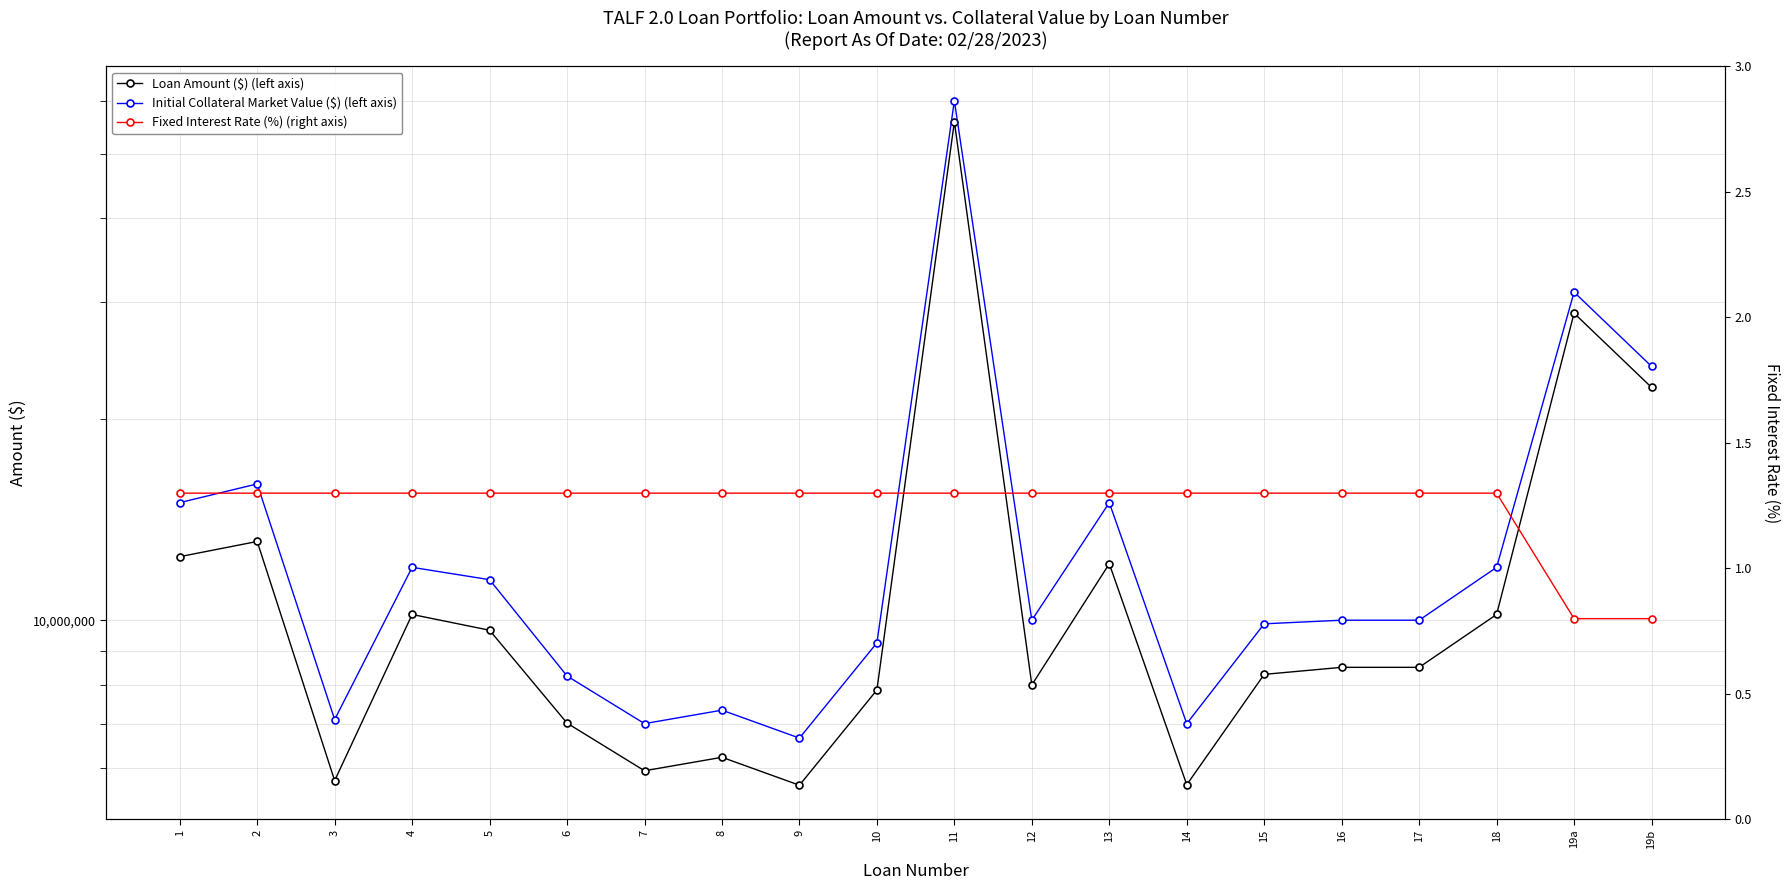

What is the difference between the highest and lowest values at 11?

59991940.7